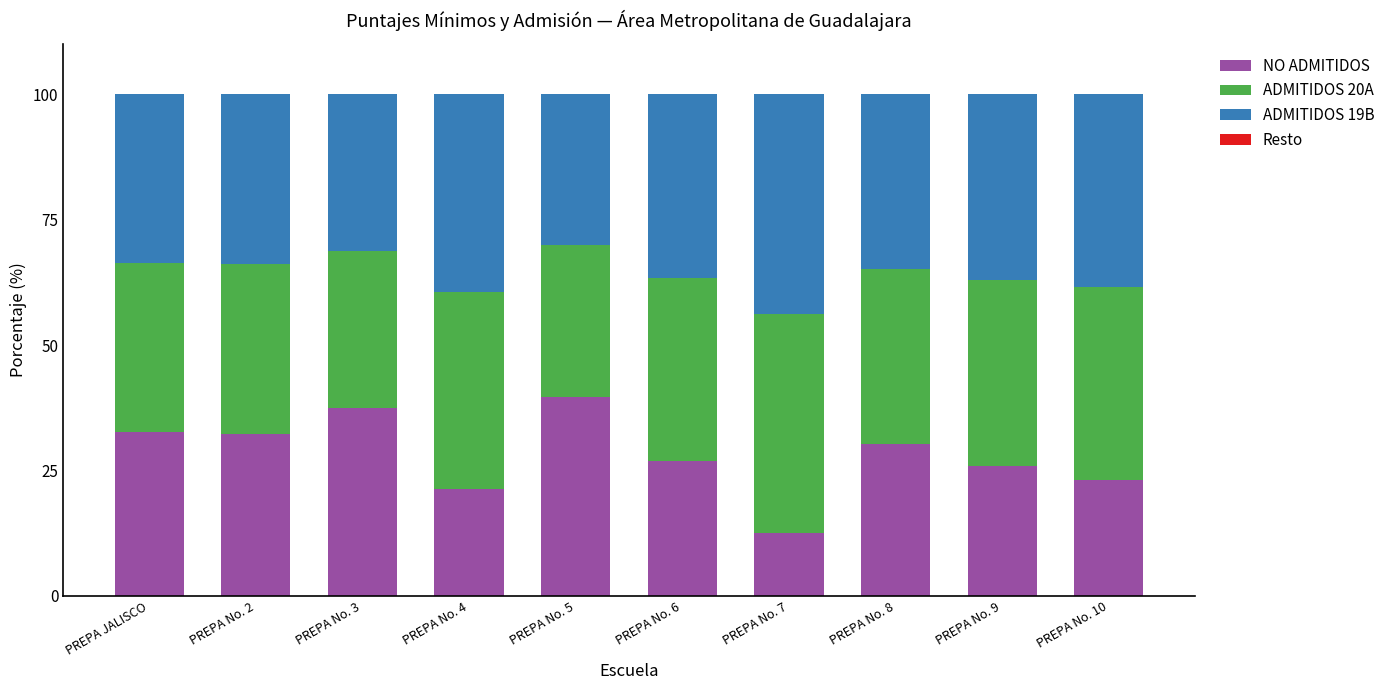

What is the maximum value for NO ADMITIDOS?

39.7